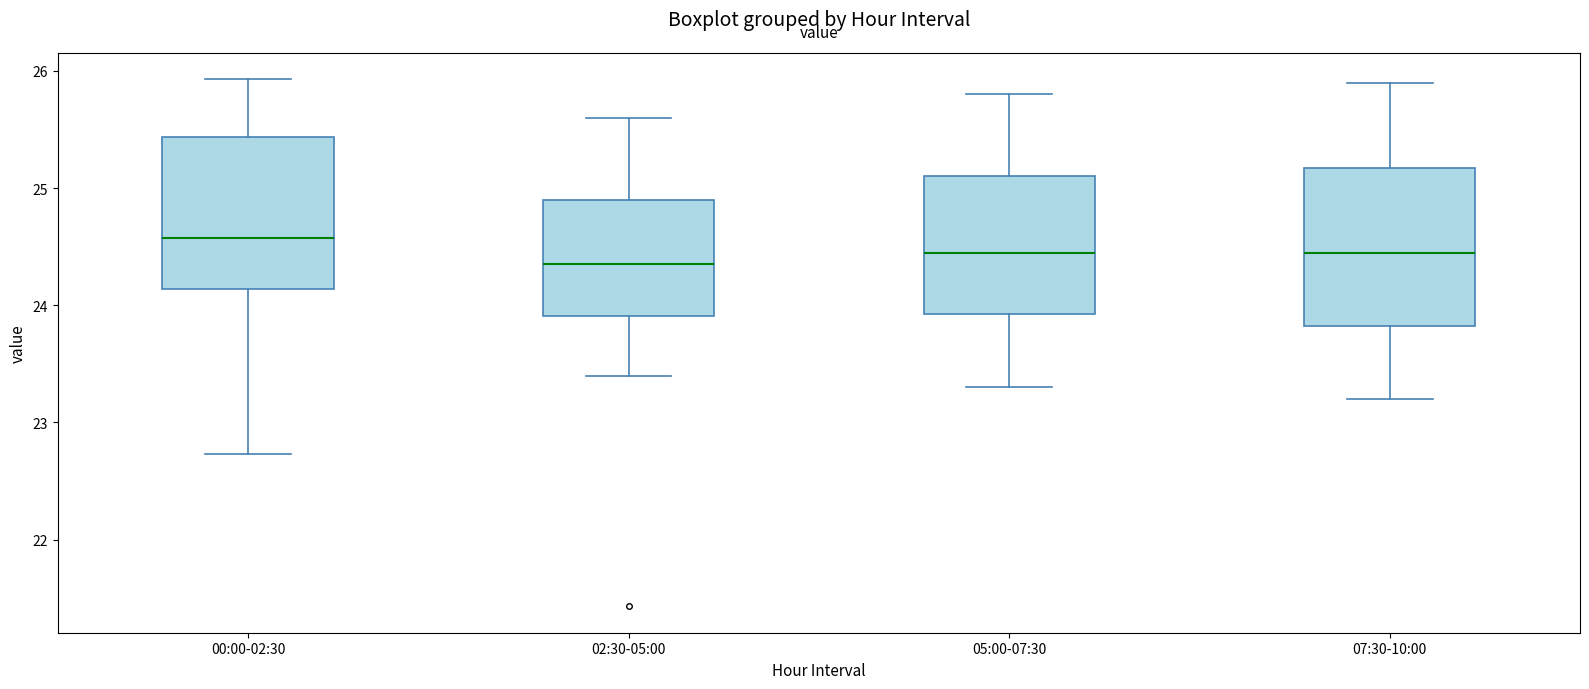

Which box has the highest median line?

00:00-02:30